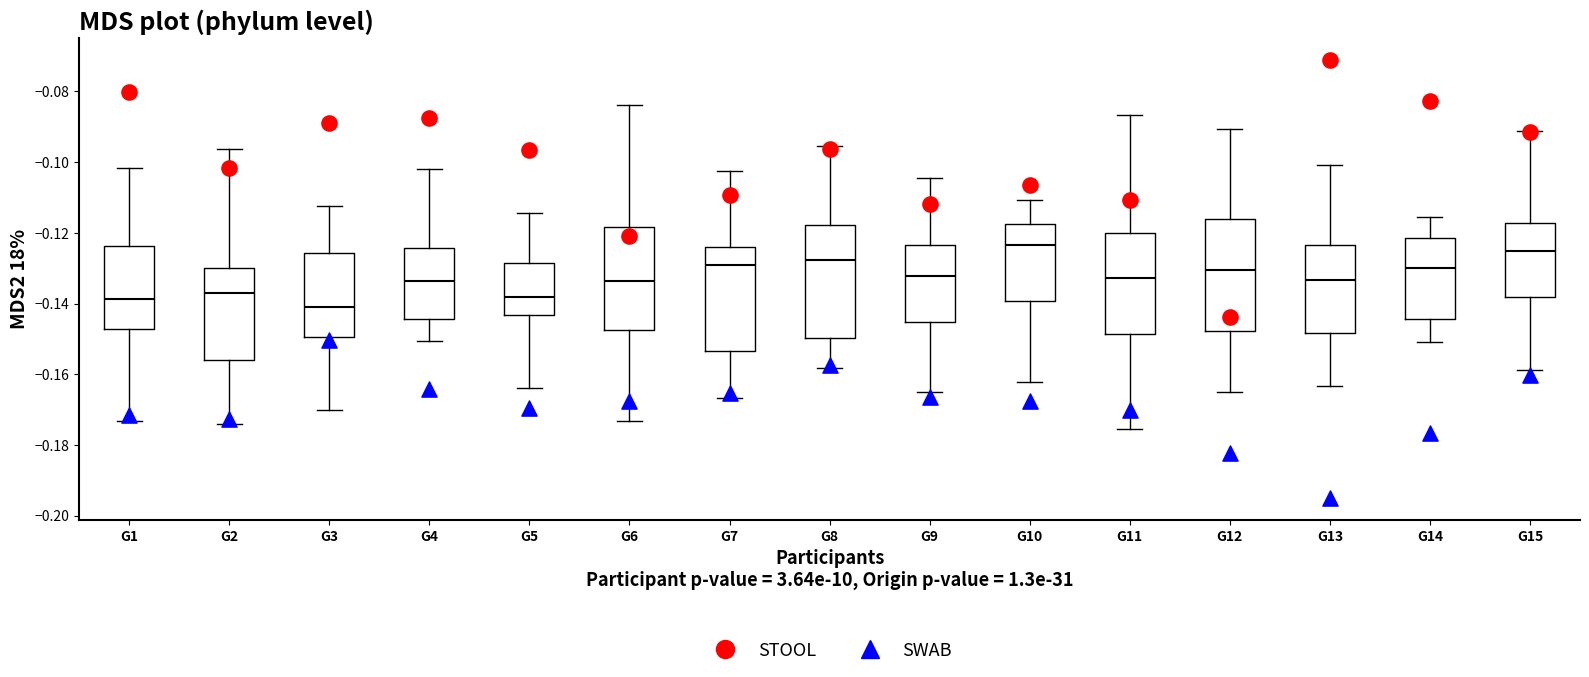

Which box has the lowest median line?

G3